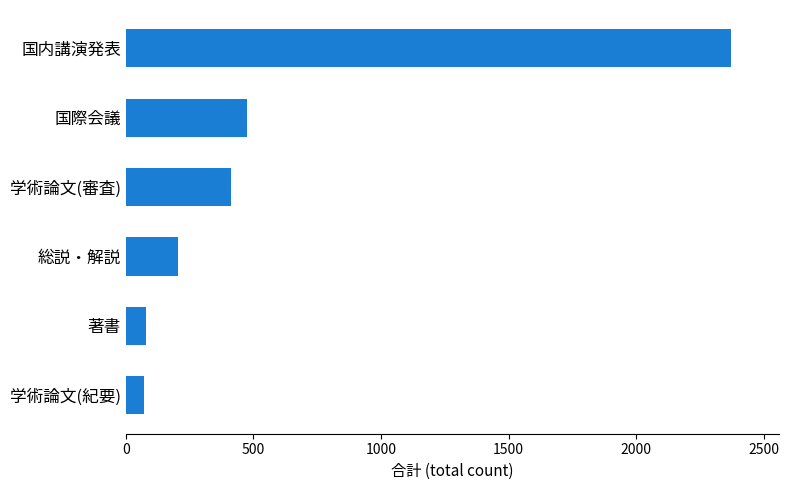

The value at 国内講演発表 is 2370. True or false?

True